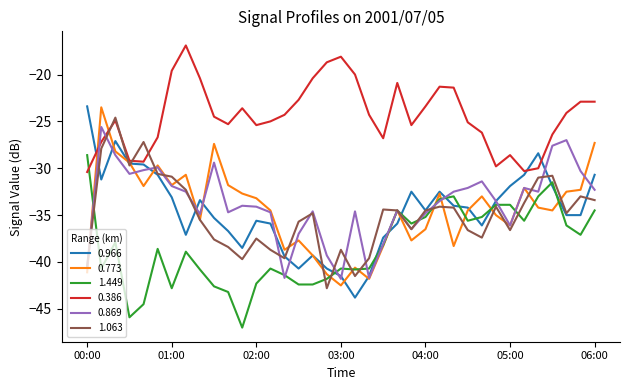

How many times do 0.869 and 0.386 cross each other?

2